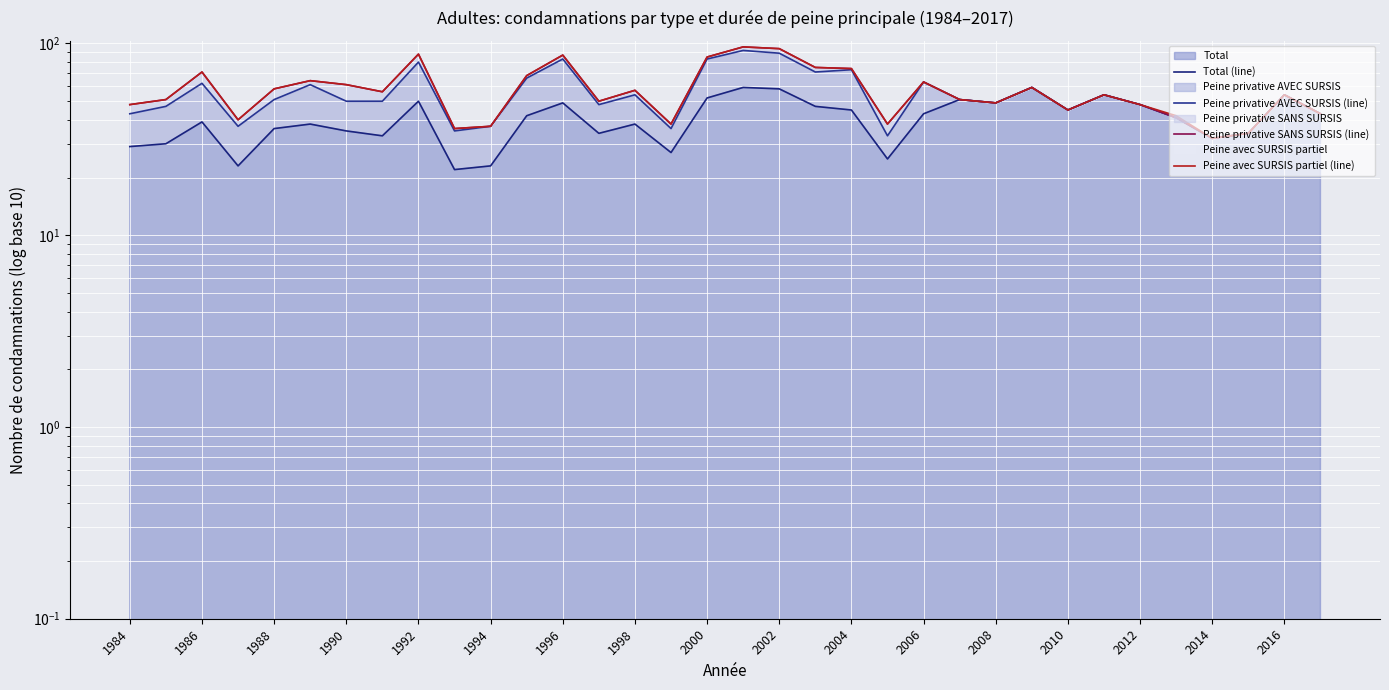

How many interior local valleys does the Peine privative SANS SURSIS (line) series have?

9